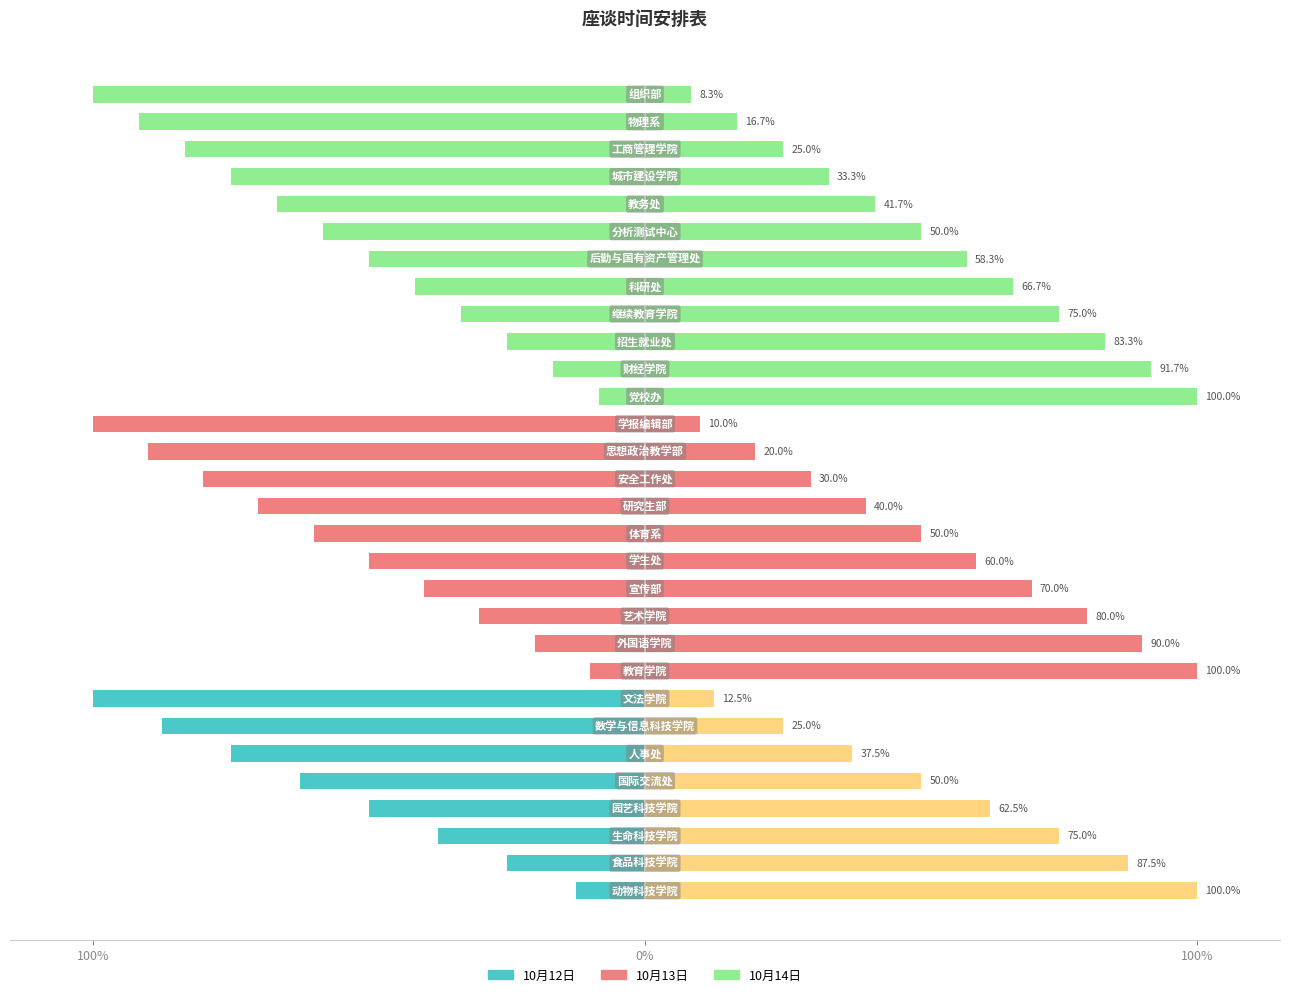

The 10月13日 series shows 2 at 研究生部. True or false?

False